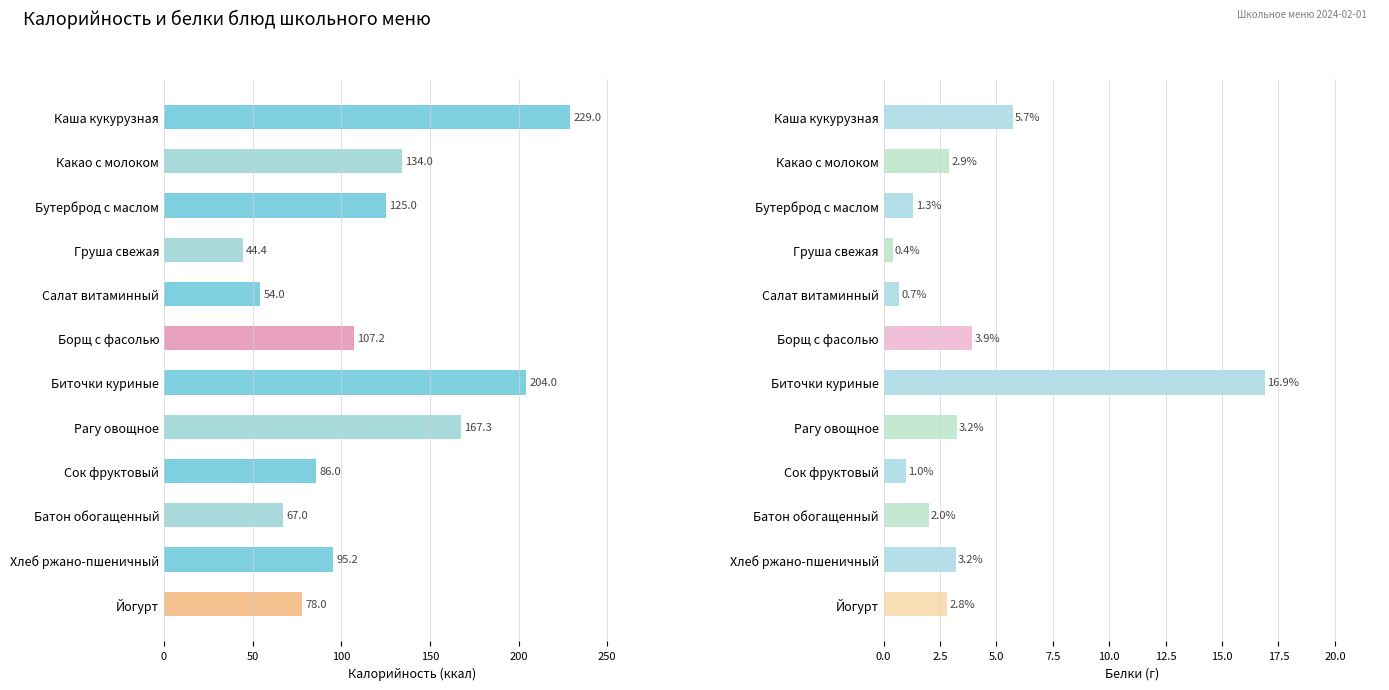

At how many categories does at least one series exceed 124?

5